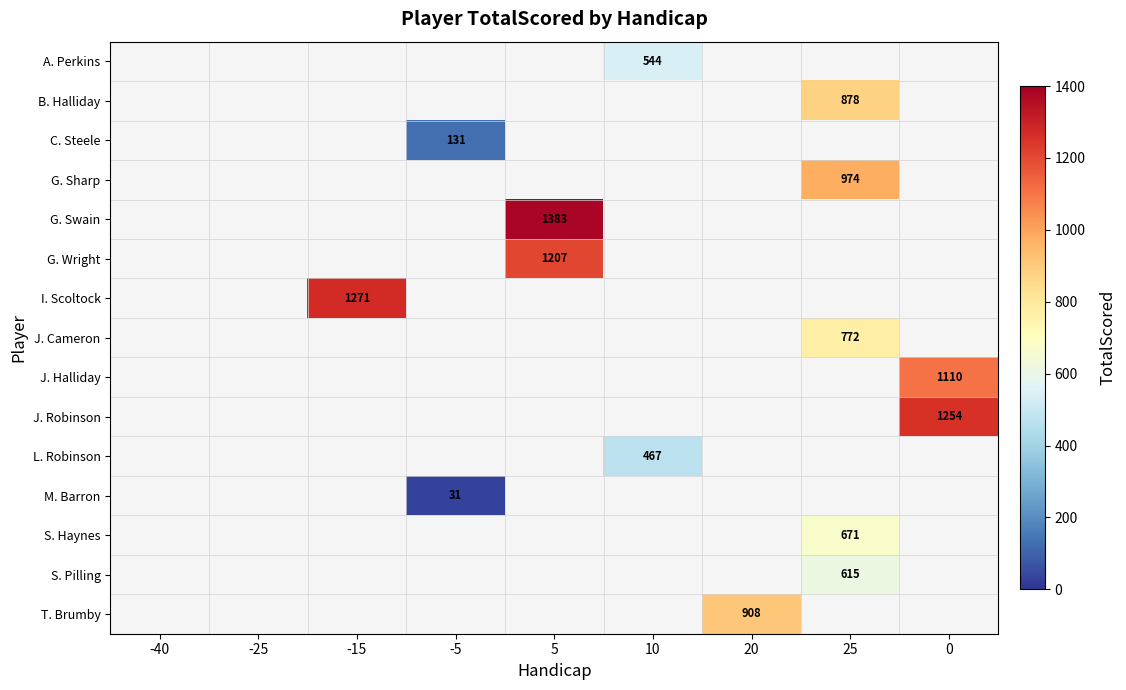

How many data points does each series have?

9